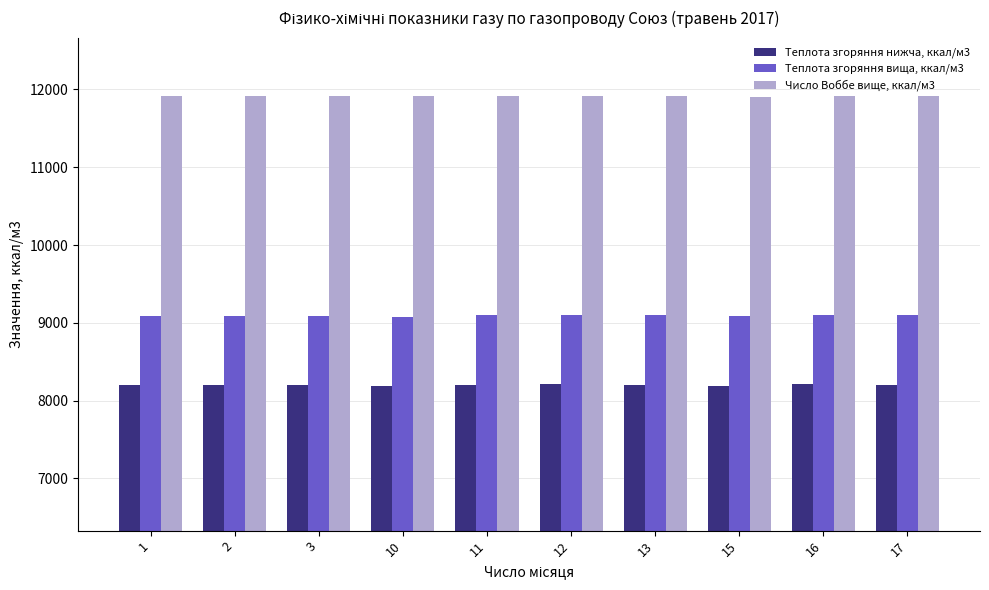

Is it true that Теплота згоряння вища, ккал/м3 equals 2777.8 at 11?

False